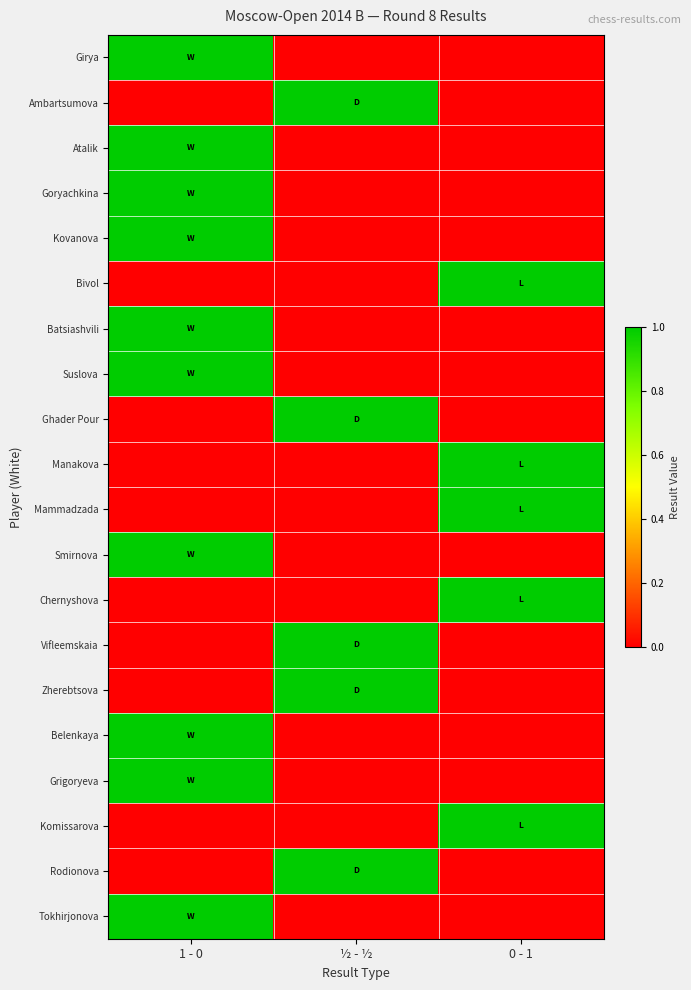

Between ½ - ½ and 1 - 0, which is larger?

1 - 0